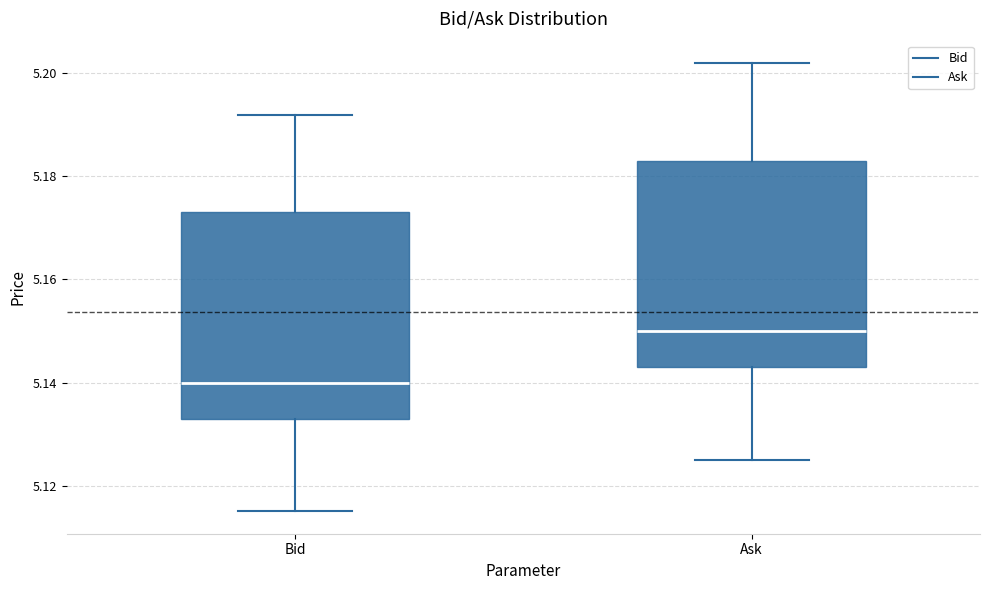

Reading left to right, read every box against the y-axis: the position of its median line, the range the box covers, and the ends of its whiskers. The values are not printed on the chart, so give them approximately, as read against the axis.

Bid: median 5.140, box 5.134 to 5.174, whiskers 5.116 to 5.192
Ask: median 5.150, box 5.144 to 5.184, whiskers 5.126 to 5.202